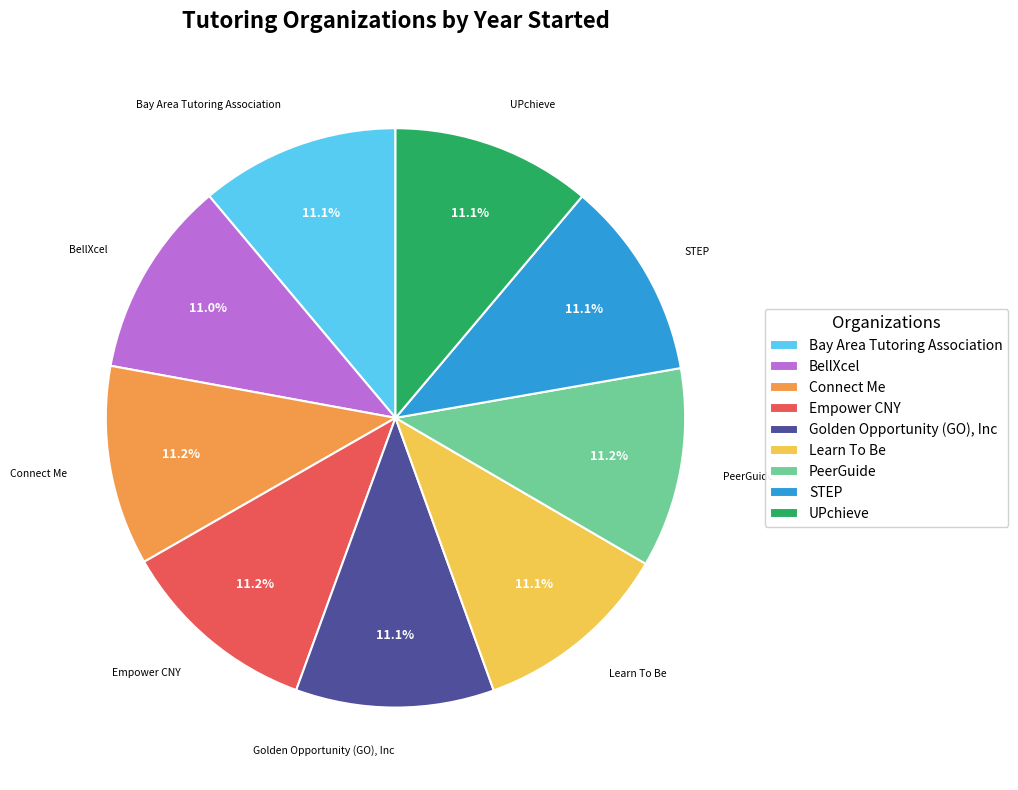

Approximately how many times larger is the value at Connect Me compared to UPchieve?

1.0